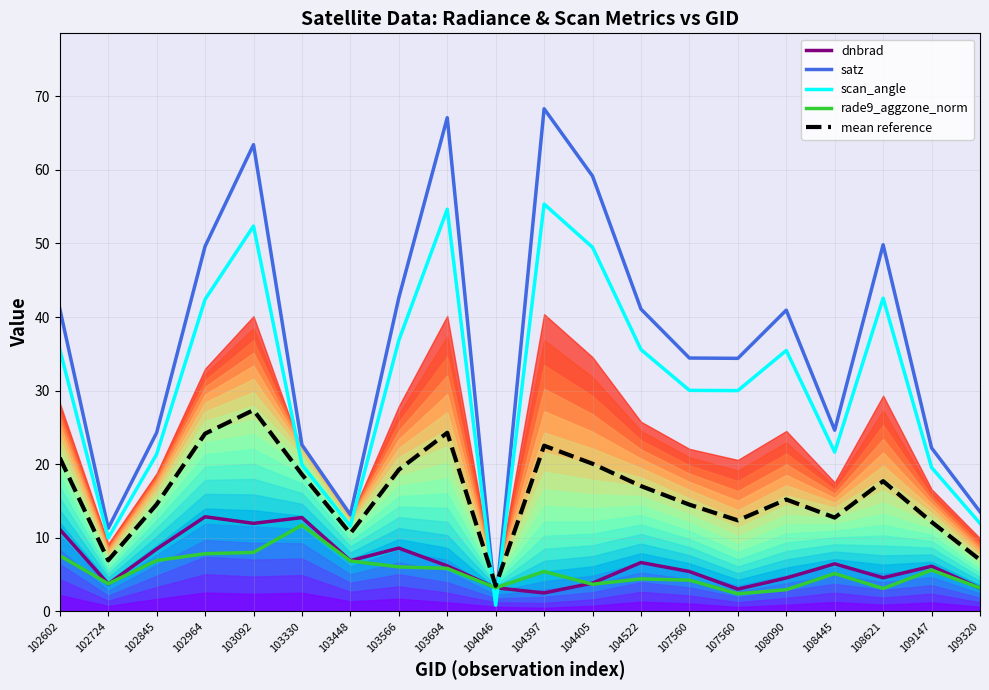

Which series has the largest total across all categories?

satz